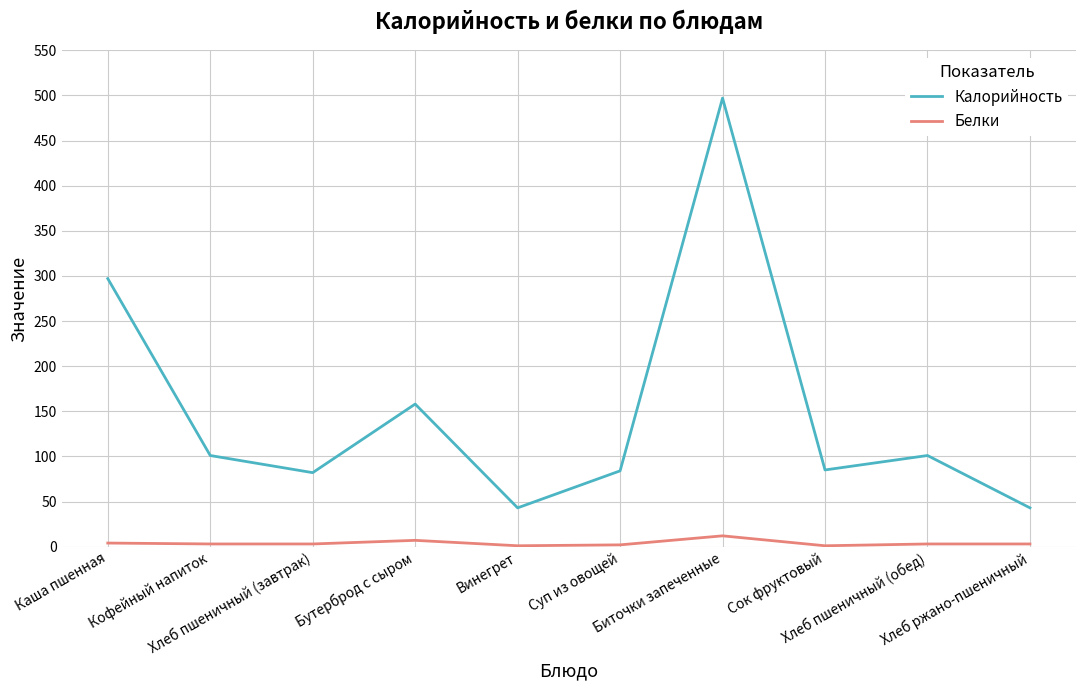

Which series has the widest spread of values?

Калорийность